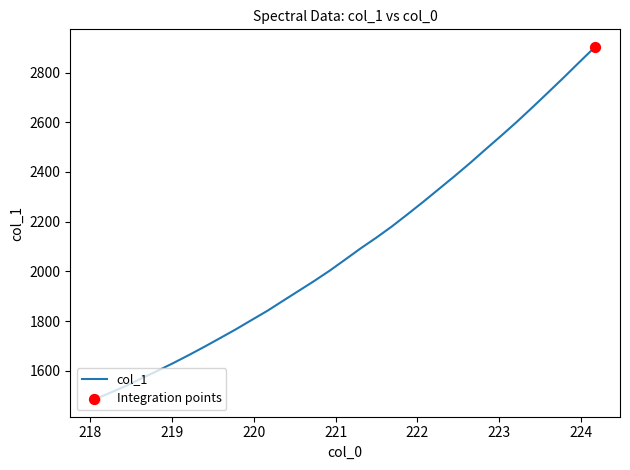

What is the difference between the maximum and minimum values?

1416.1